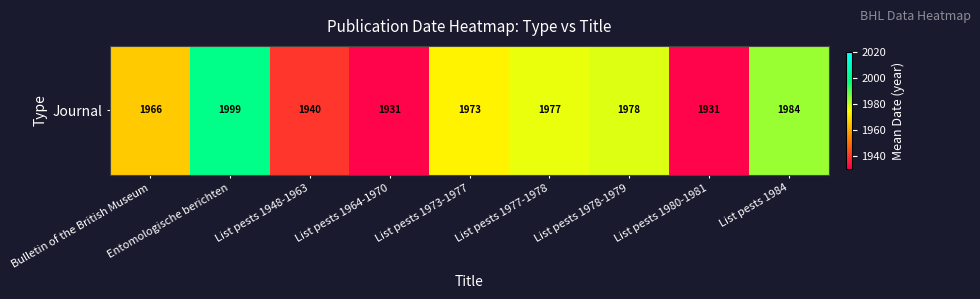

Reading right to left, transcribe all the data shown in this chart.

List pests 1984=1984.0	List pests 1980-1981=1931.0	List pests 1978-1979=1978.0	List pests 1977-1978=1977.0	List pests 1973-1977=1973.0	List pests 1964-1970=1931.0	List pests 1948-1963=1939.5	Entomologische berichten=1999.0	Bulletin of the British Museum=1965.8